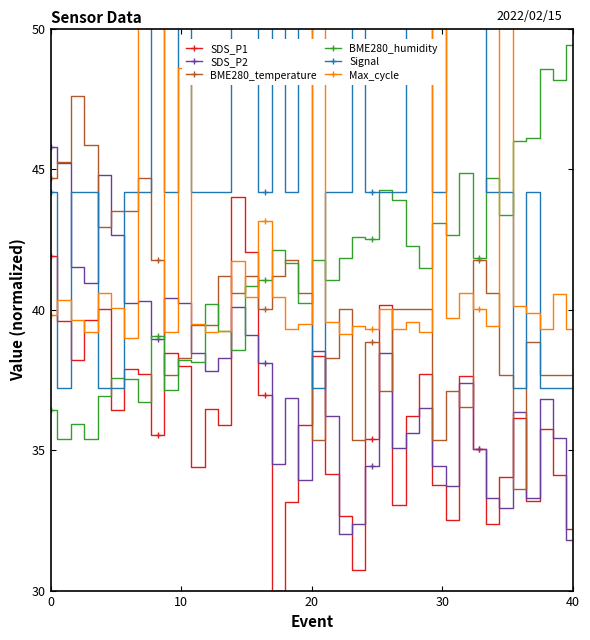

Reading left to right, extract all data points from this chart.

SDS_P1: 41.9	39.6	38.2	39.6	40.0	36.4	37.9	37.7	35.6	38.5	38.0	34.4	36.5	35.9	44.0	42.1	36.9	30.0	33.1	35.9	38.4	34.1	32.7	30.7	35.4	40.2	33.0	36.2	37.7	33.7	32.5	37.6	35.0	32.4	34.0	36.2	33.2	35.7	34.1	32.2
SDS_P2: 45.8	45.2	41.5	40.9	44.8	42.7	40.2	40.3	38.9	40.4	40.2	38.5	37.8	38.3	40.1	39.1	38.1	34.5	36.9	33.9	38.5	36.2	32.0	32.4	34.4	38.5	35.1	35.6	36.5	34.4	33.7	37.4	35.0	33.3	32.9	36.4	33.3	36.8	35.4	31.8
BME280_temperature: 44.7	45.3	47.6	45.9	42.9	43.5	43.5	44.7	41.8	37.7	38.3	39.4	39.4	41.2	40.6	41.2	40.0	41.2	41.8	40.6	35.4	38.3	40.0	35.4	38.9	37.1	40.0	40.0	40.0	35.4	37.1	36.5	41.8	40.6	37.7	33.6	38.9	37.7	37.7	37.7
BME280_humidity: 36.4	35.4	35.9	35.4	36.9	37.6	37.5	36.7	39.1	37.1	38.2	38.1	40.2	39.3	38.6	40.8	41.1	42.1	41.7	40.2	41.8	41.1	41.8	42.6	42.5	44.3	43.9	42.3	41.5	43.1	42.7	44.9	41.8	44.7	43.4	46.0	46.1	48.6	48.2	49.4
Signal: 44.2	37.2	44.2	44.2	37.2	37.2	44.2	44.2	51.2	44.2	51.2	44.2	44.2	44.2	51.2	51.2	44.2	51.2	44.2	51.2	37.2	44.2	44.2	51.2	44.2	44.2	44.2	51.2	51.2	44.2	51.2	51.2	51.2	44.2	44.2	37.2	44.2	37.2	37.2	37.2
Max_cycle: 39.8	40.3	39.6	39.2	40.6	40.0	39.0	50.8	51.7	39.2	48.6	39.5	39.2	39.2	41.7	40.5	43.2	40.5	39.3	39.5	52.5	39.5	39.1	39.4	39.3	40.0	39.3	39.5	39.2	52.4	39.7	40.6	40.0	39.4	53.0	40.1	39.9	39.3	40.5	39.3